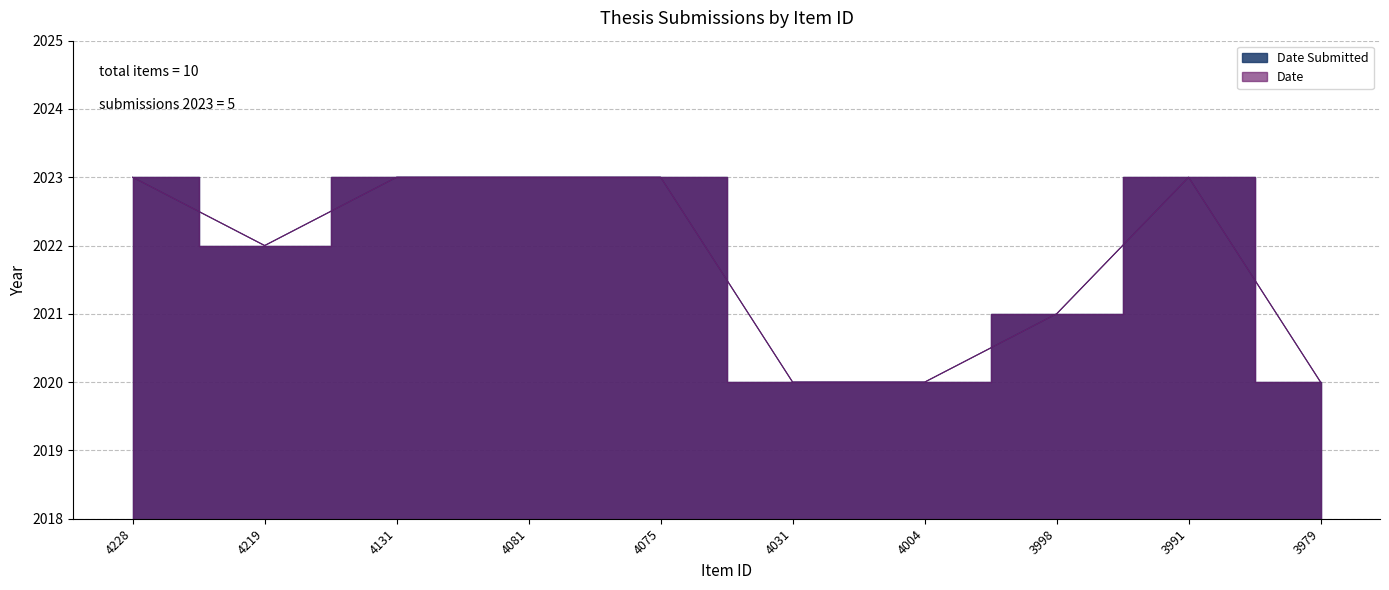

Which category has the lowest value in the Date Submitted series?

4031